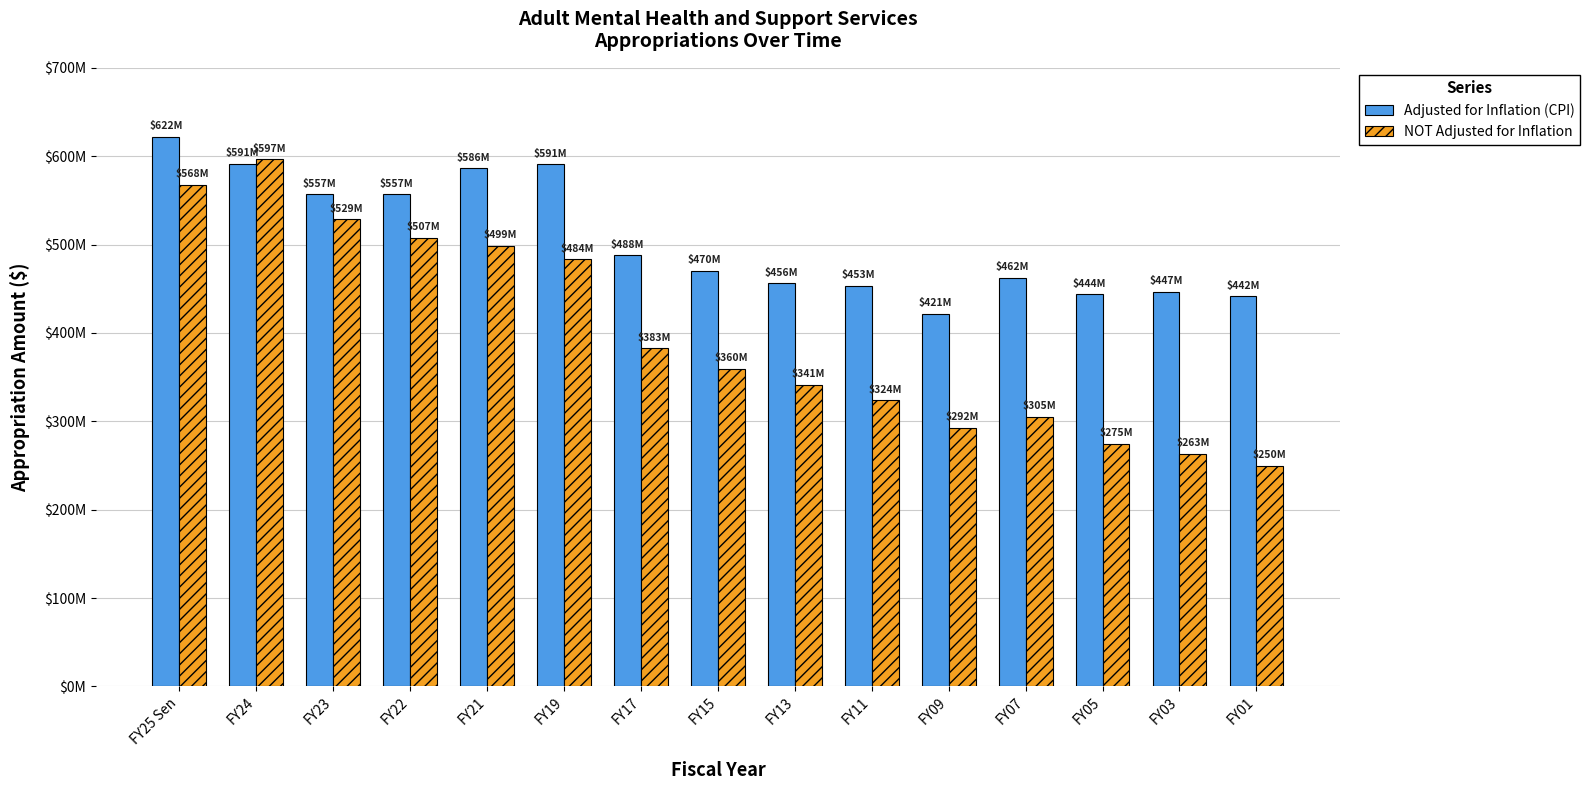

At how many categories does at least one series exceed 540360333?

6